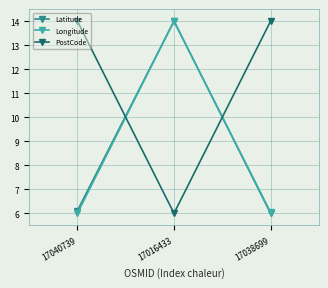

Reading left to right, what are all the values shown in this chart?

Latitude: 6.1	14.0	6.0
Longitude: 6.0	14.0	6.0
PostCode: 14.0	6.0	14.0